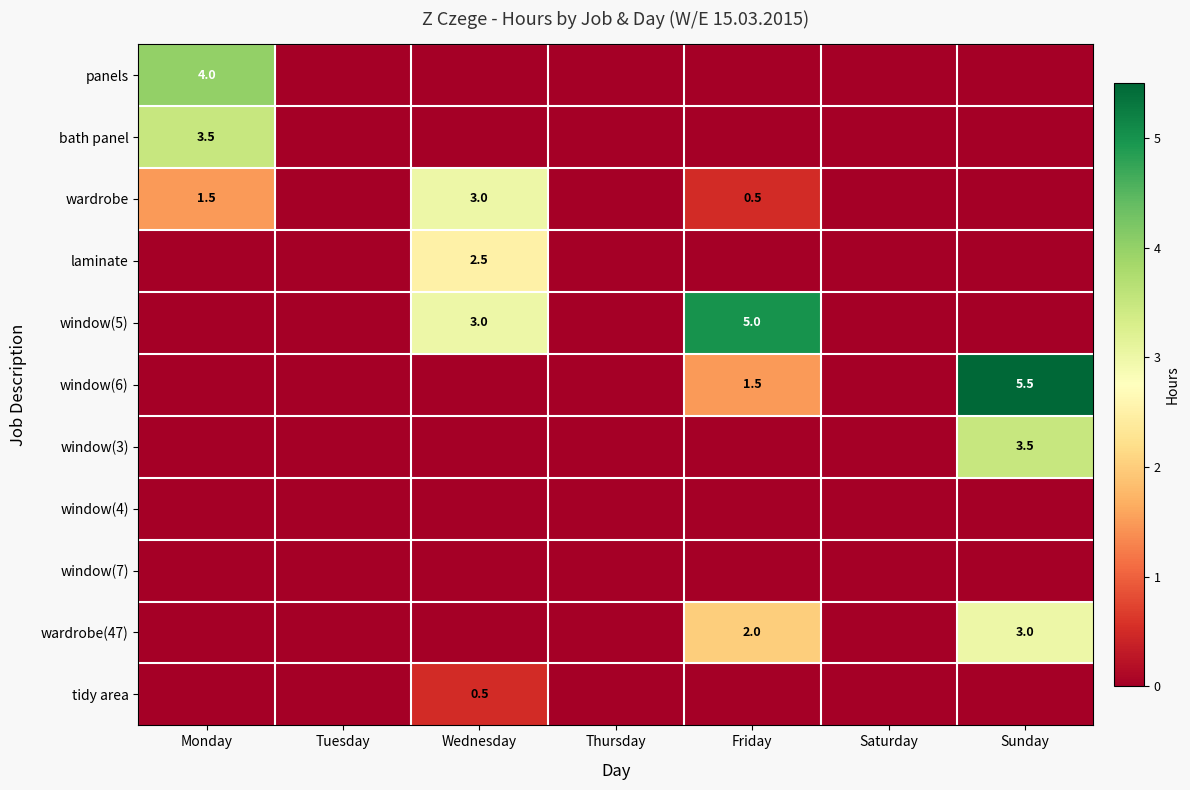

Is it true that window(6) equals 0.9 at Friday?

False